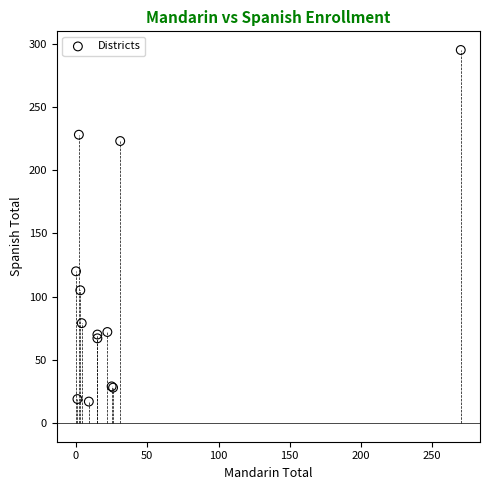

What Y value in the scatter plot is closest to 156?

120